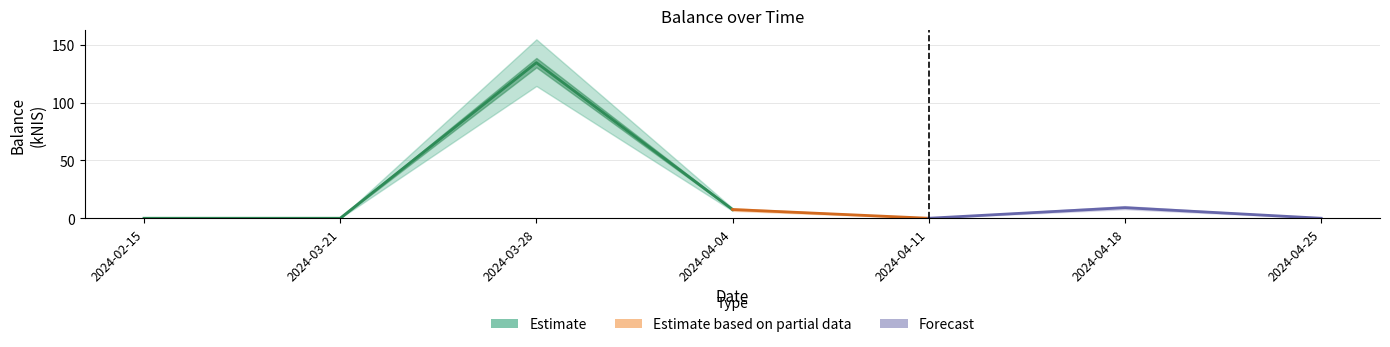

What is the value of the 3rd point from the left?

134.5